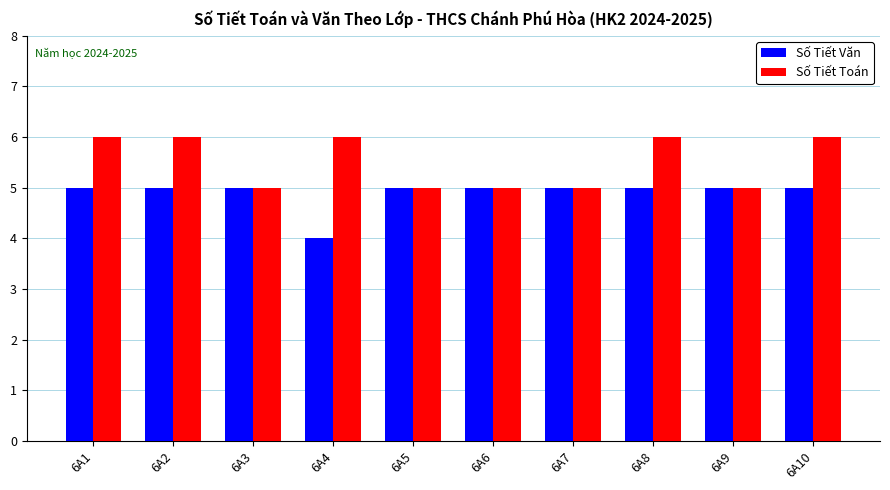

List the series in order of their overall mean, highest first.

Số Tiết Toán, Số Tiết Văn